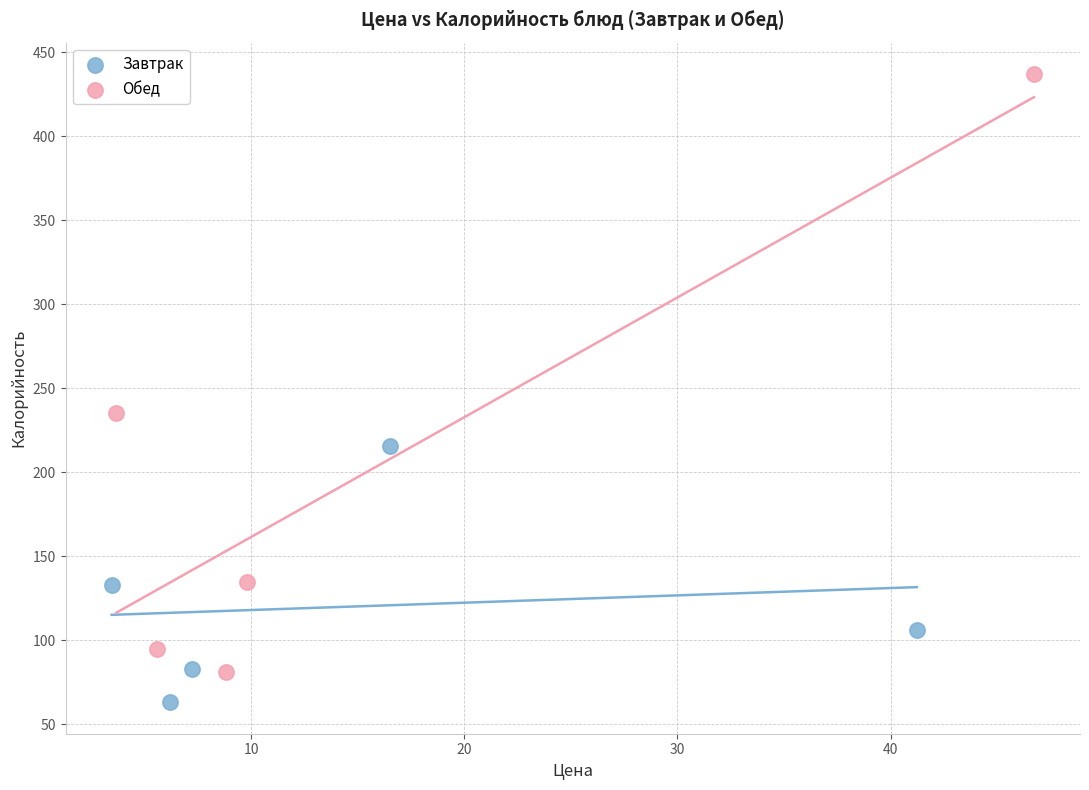

Which series has the largest Y range (max minus min)?

Обед